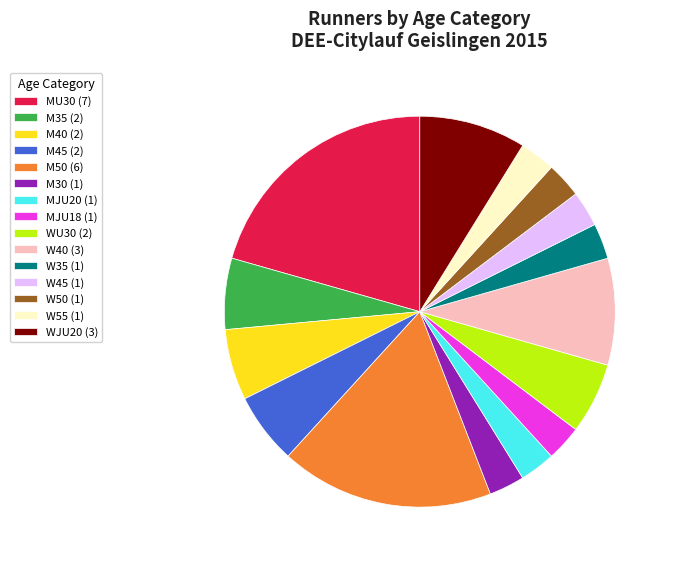

Combined, do W35 (1) and W50 (1) account for over 50%?

No